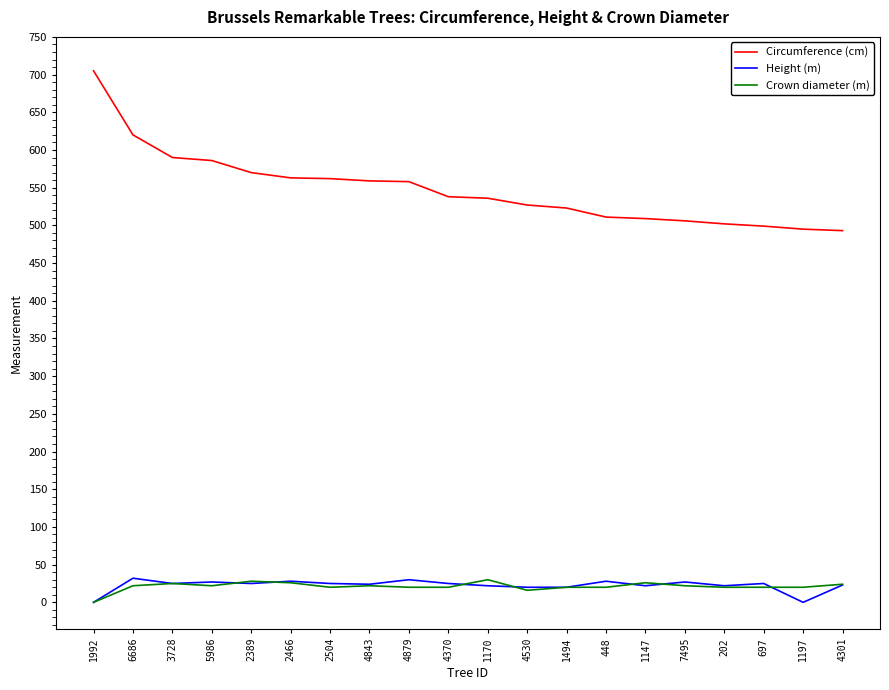

The value of Crown diameter (m) at 448 is 20. True or false?

True